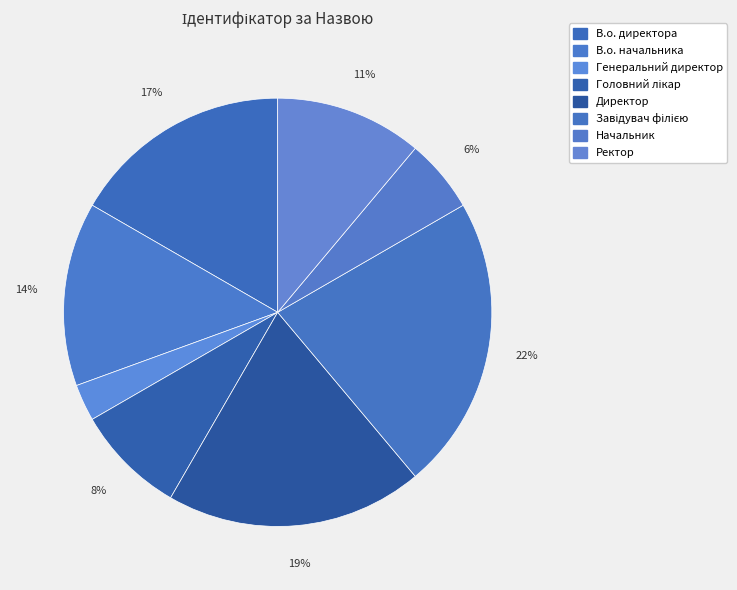

What is the change in value from В.о. начальника to Начальник?

-3